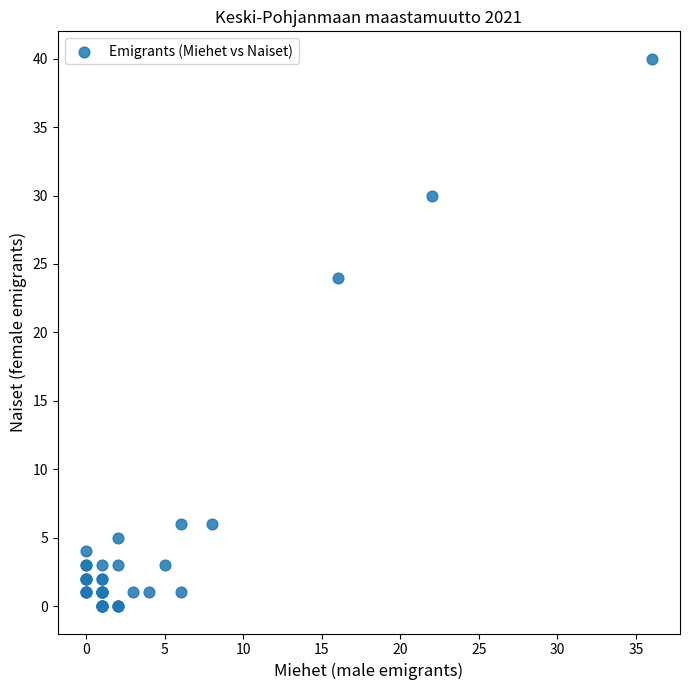

What Y value in the scatter plot is closest to 20?

24